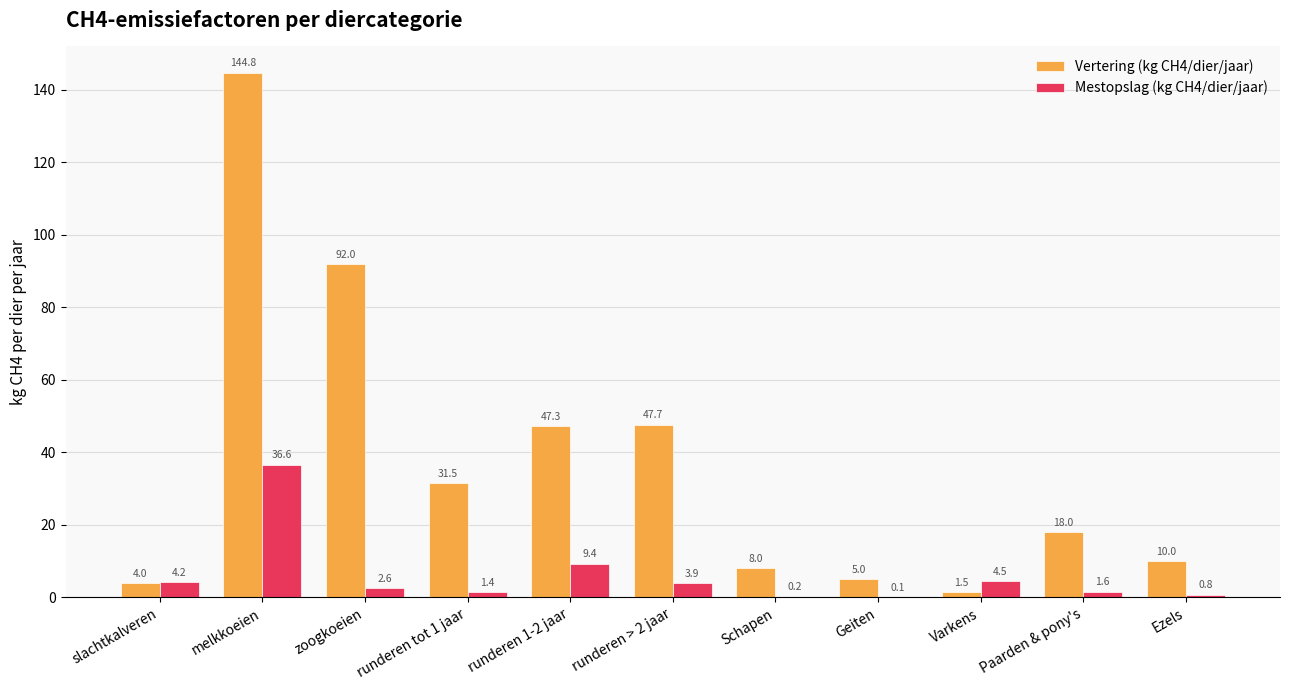

Count the number of data series in this chart.

2